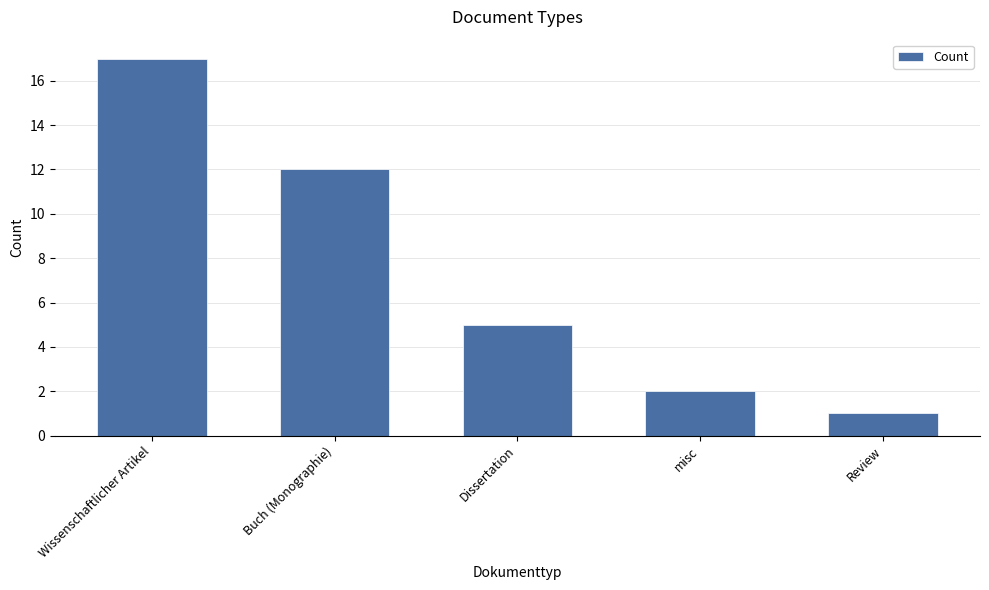

Which category has the lowest value across all series?

Review